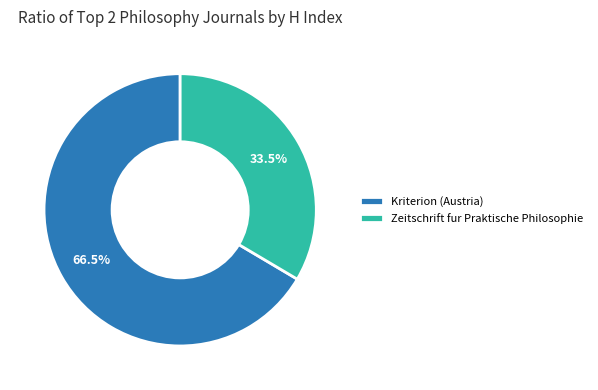

Rank the categories by value from lowest to highest.

Zeitschrift fur Praktische Philosophie, Kriterion (Austria)